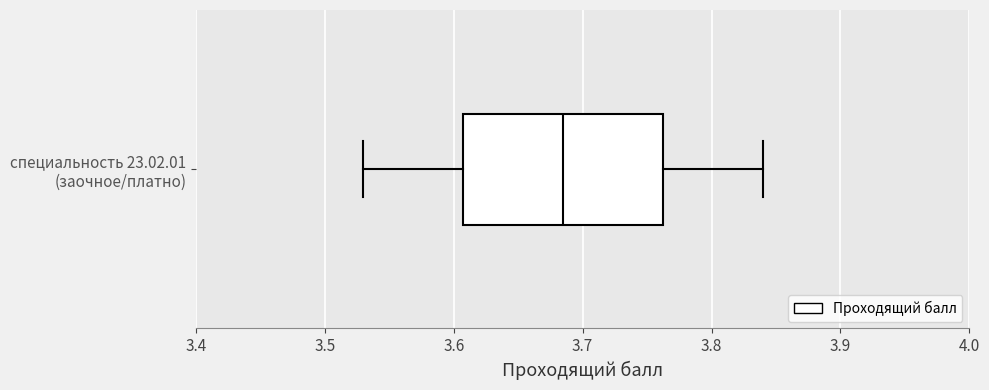

Where does the median line of the box for специальность 23.02.01 (заочное/платно) sit on the x-axis? The values are not printed on the chart, so give them approximately, as read against the axis.

3.69